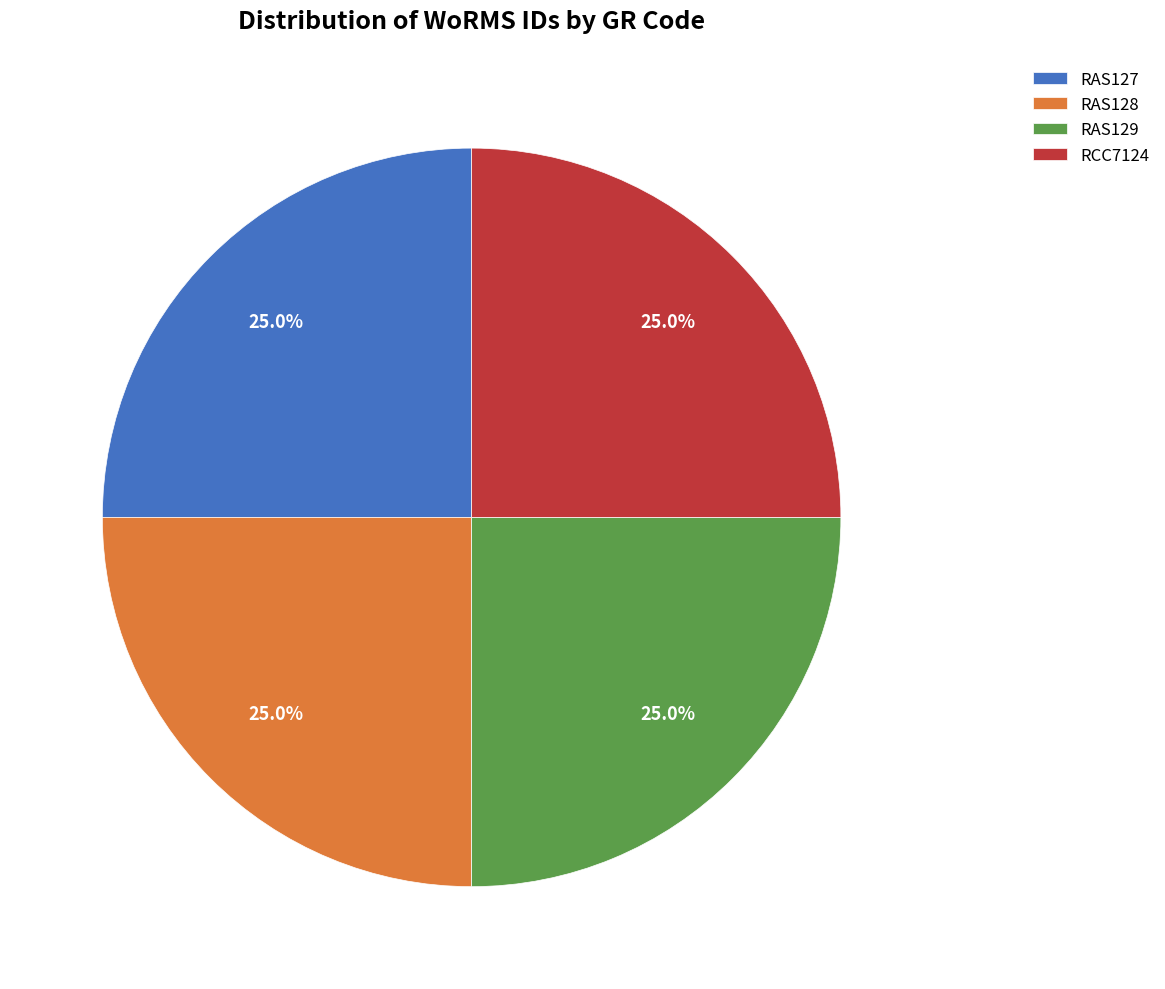

What percentage is NOT represented by RCC7124?

75.0%